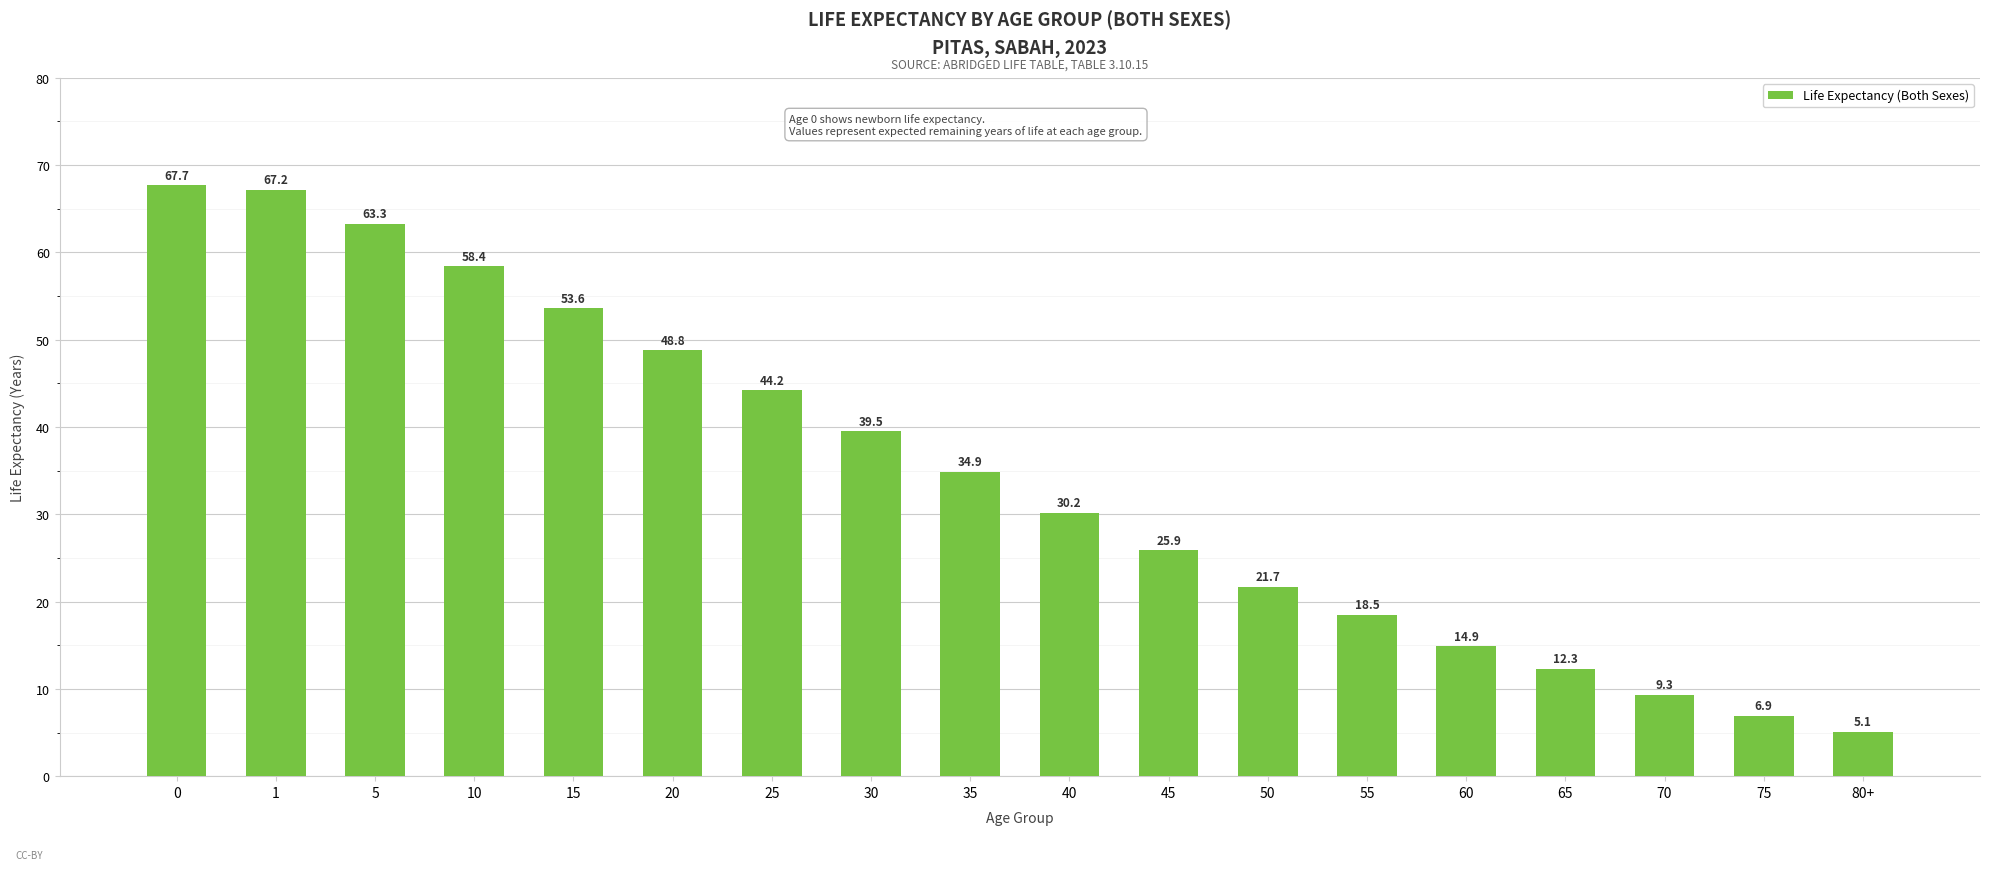

Rank the categories by value from highest to lowest.

0, 1, 5, 10, 15, 20, 25, 30, 35, 40, 45, 50, 55, 60, 65, 70, 75, 80+